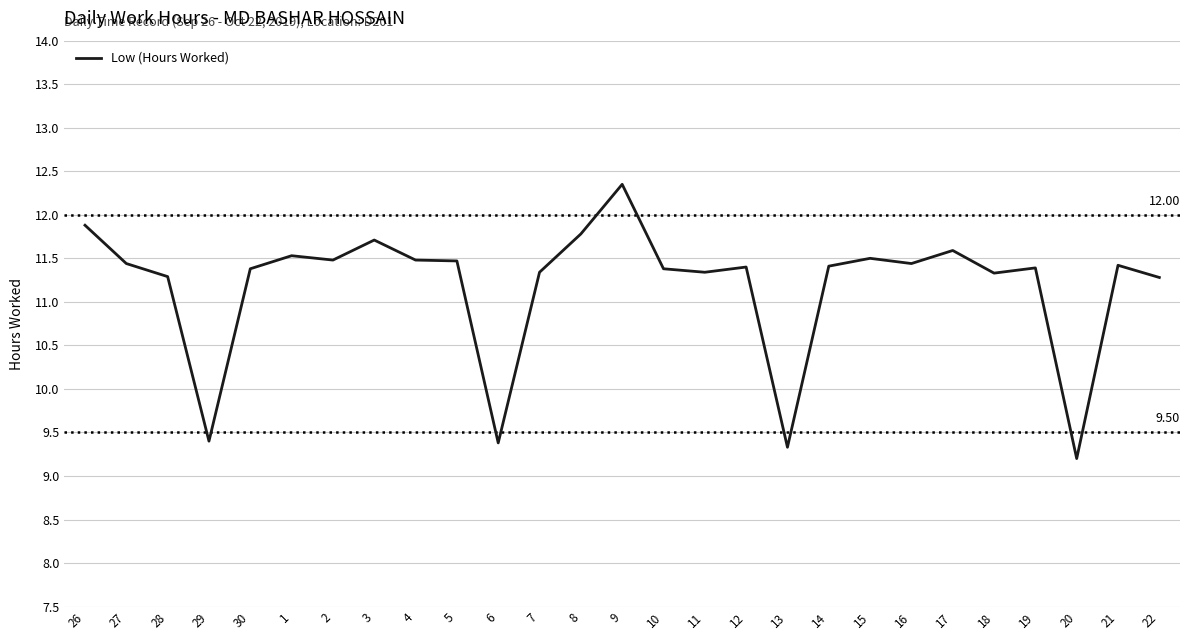

At which category does the chart reach its minimum across all series?

20